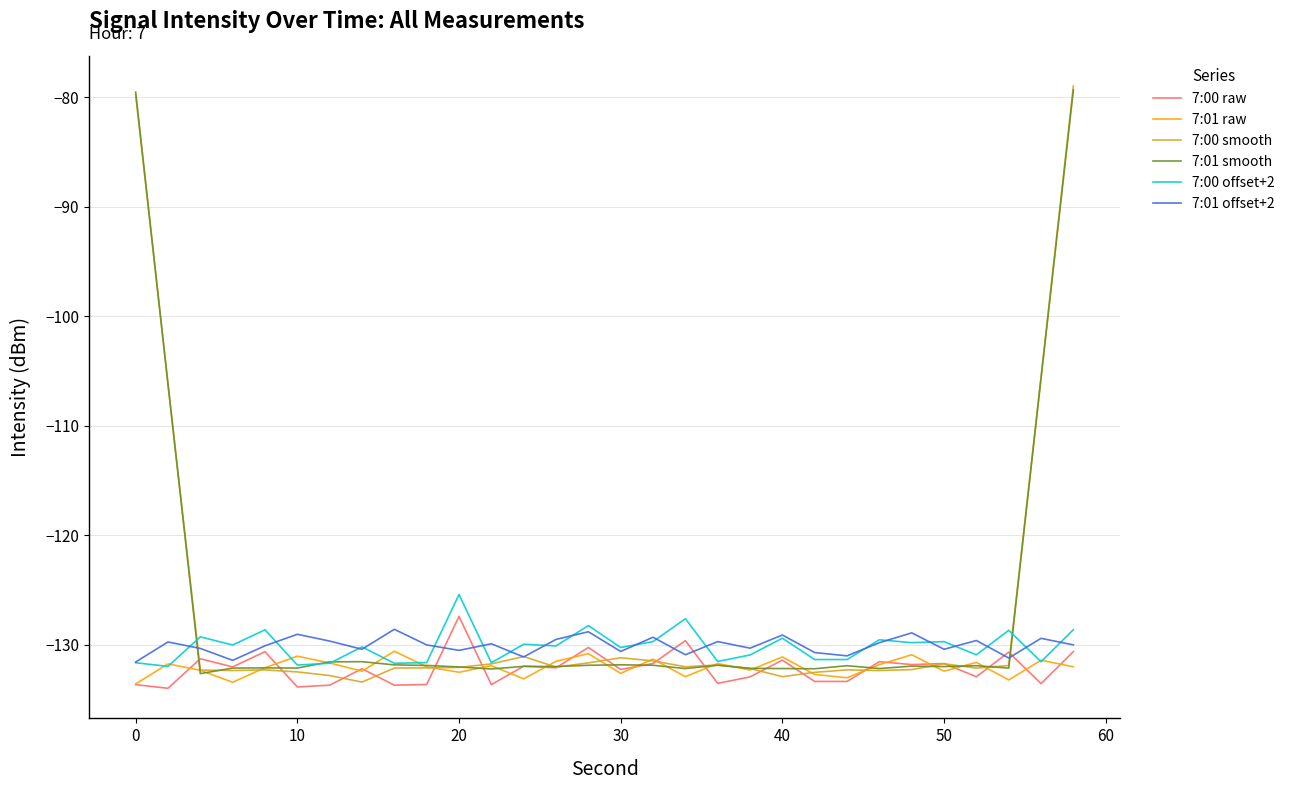

What is the sum of all 7:01 offset+2 values?

-3901.5